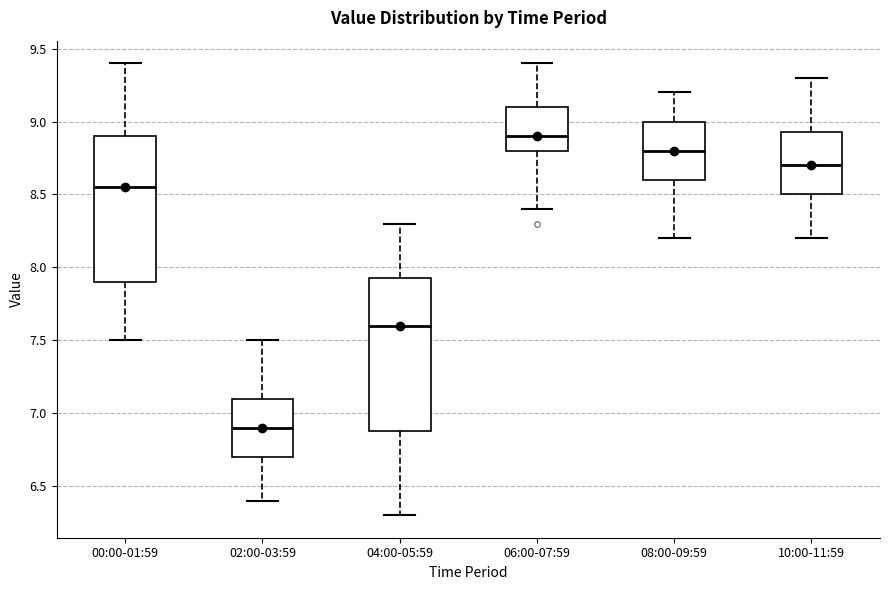

Where does the upper whisker of the box for 06:00-07:59 end on the y-axis? The values are not printed on the chart, so give them approximately, as read against the axis.

9.40